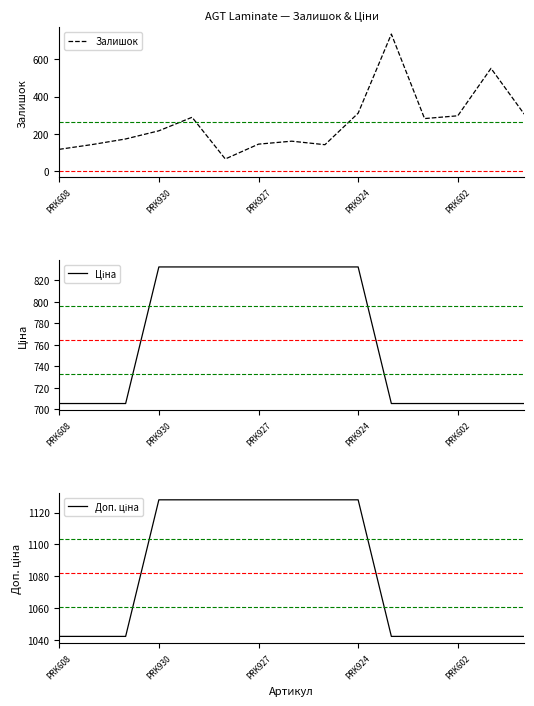

What is the value of the Ціна point at the 9th from the left?

832.4